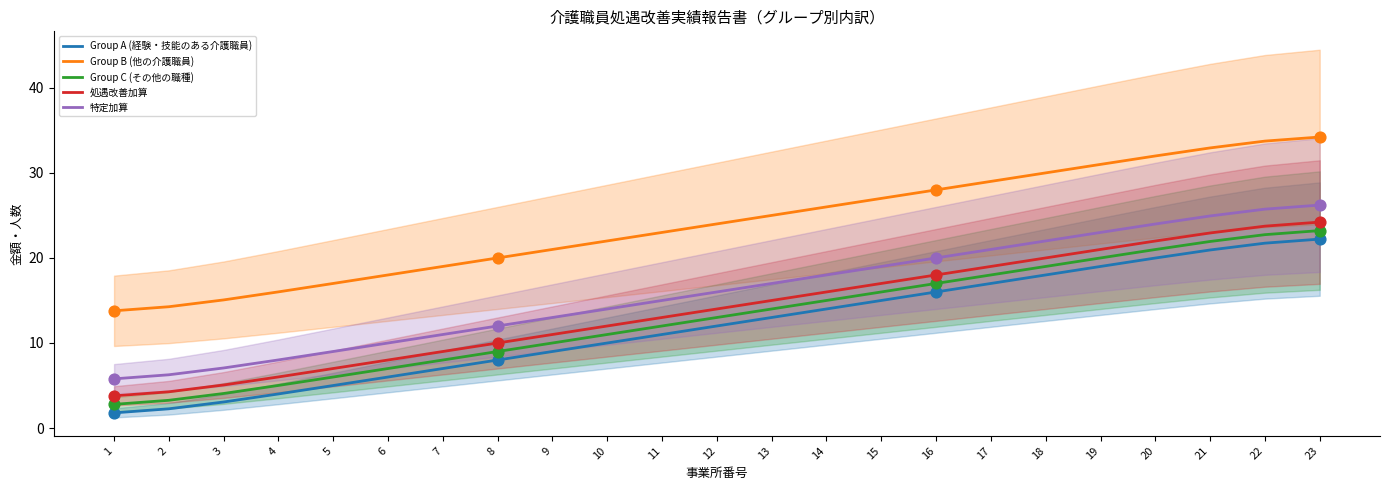

Is the value of Group B (他の介護職員) at 19 greater than the value of 特定加算 at 16?

Yes